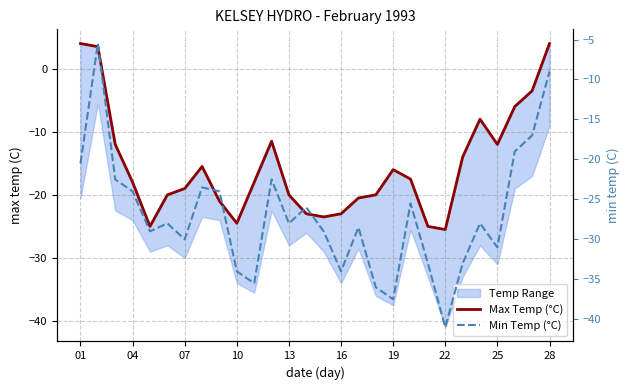

The Min Temp (°C) series shows -4.8 at 25. True or false?

False